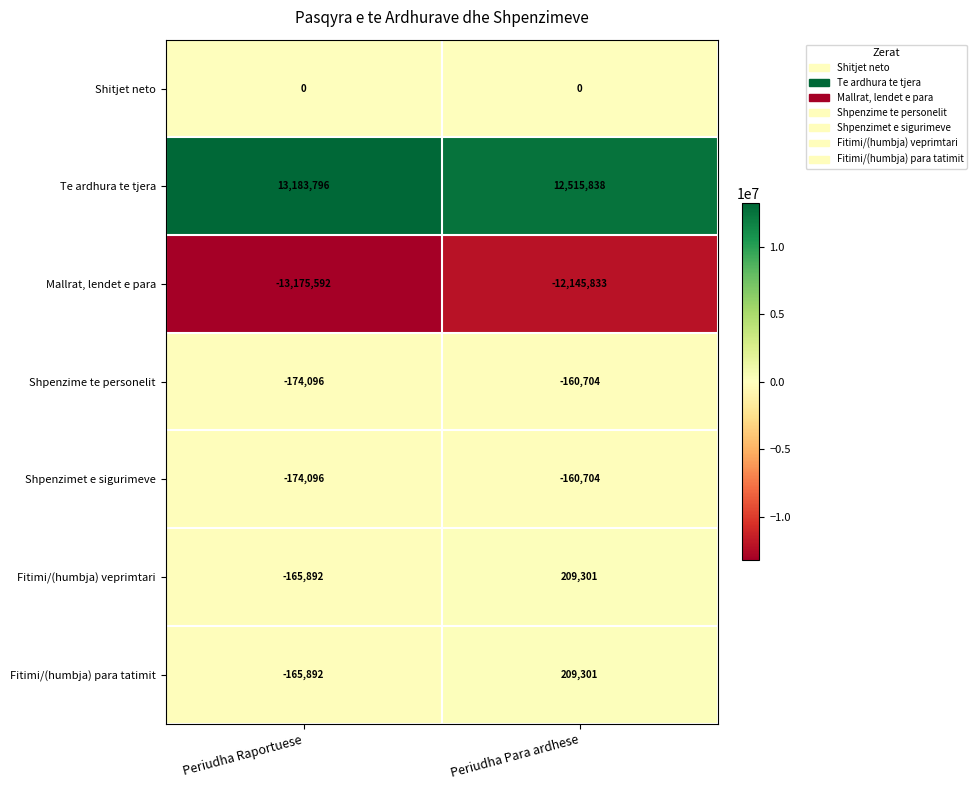

What is the minimum value shown in the chart?

-13175592